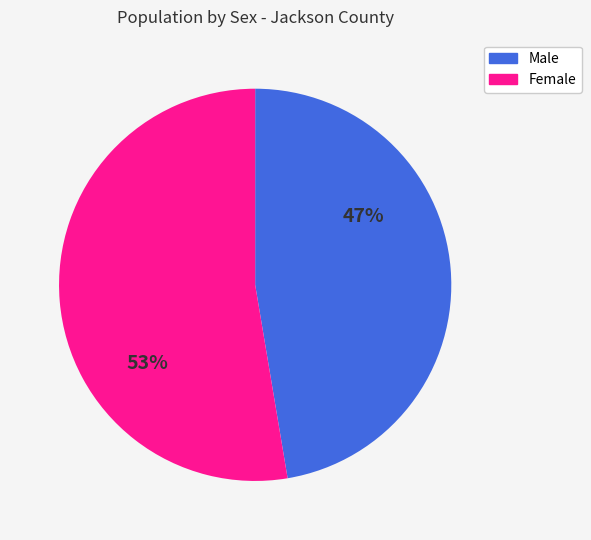

Is the sum of Male and Female greater than half?

Yes